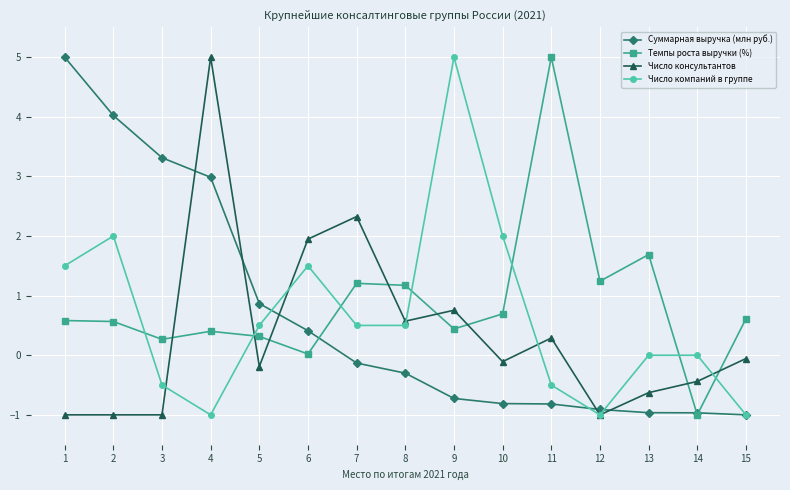

What is the minimum value shown in the chart?

-1.0